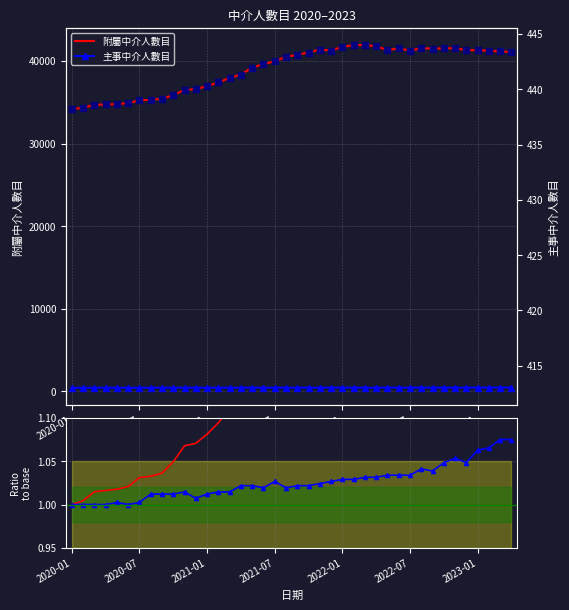

What value does the 附屬中介人數目 series have at 23?

41270.0